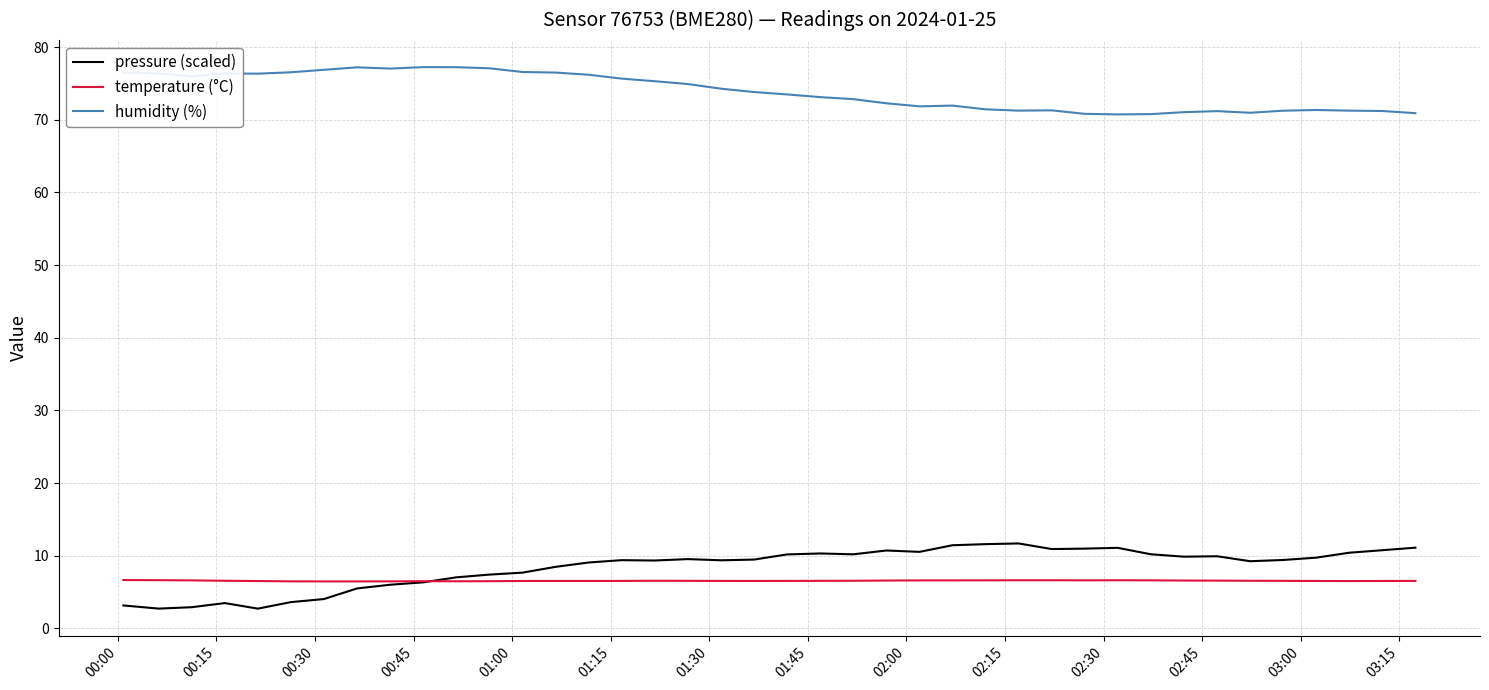

True or false: temperature (°C) and humidity (%) intersect in this chart.

False